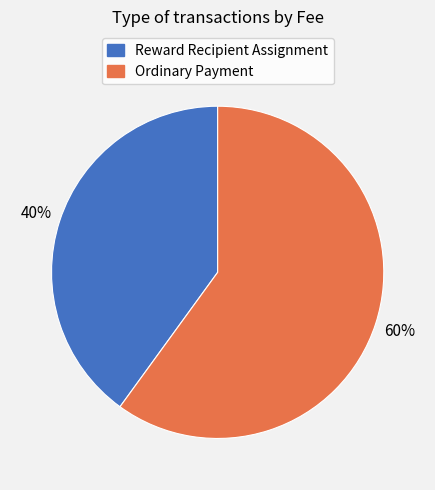

To the nearest percent, what is the combined percentage of Reward Recipient Assignment and Ordinary Payment?

100%